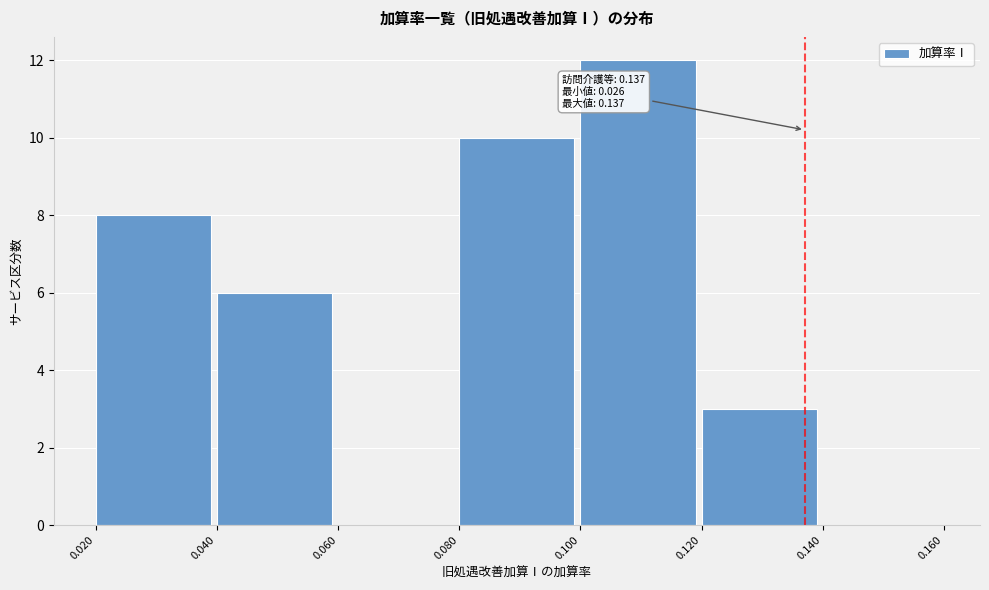

Which range on the x-axis has the tallest bar?

0.100 to 0.120